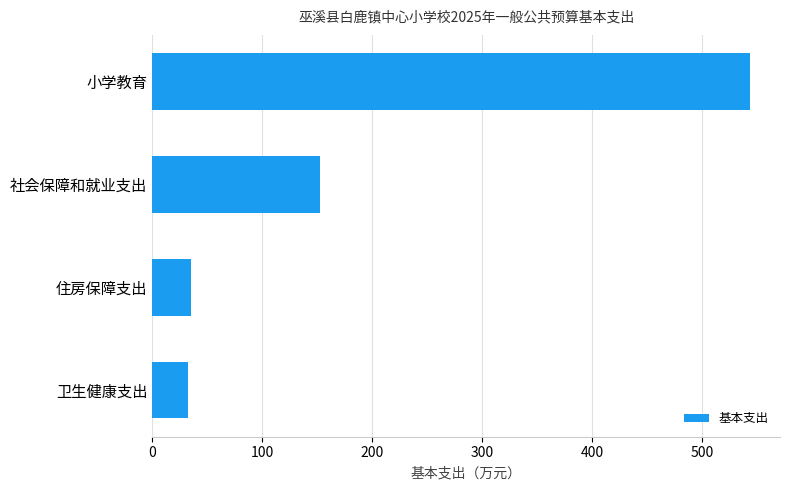

Is it true that the value at 小学教育 is 543.8?

True